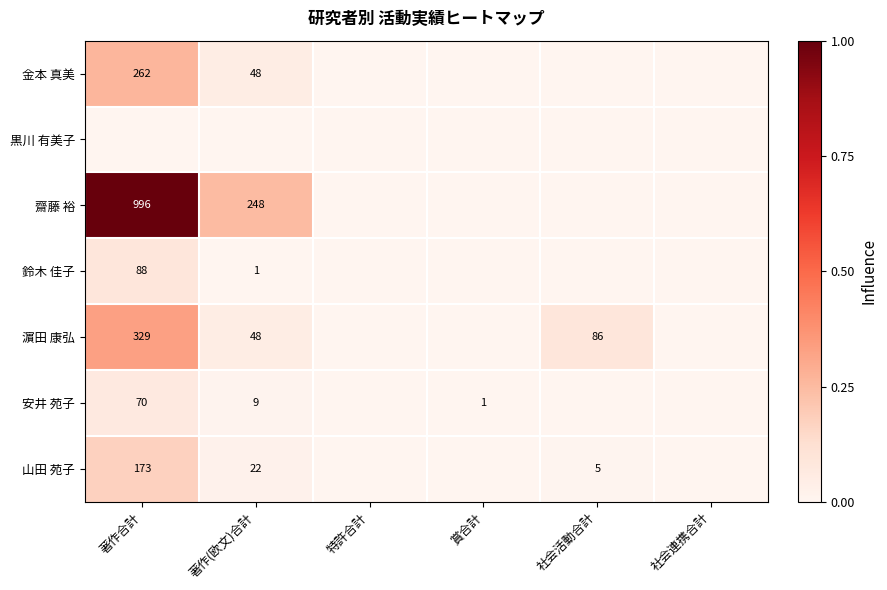

How many categories are shown in the chart?

6